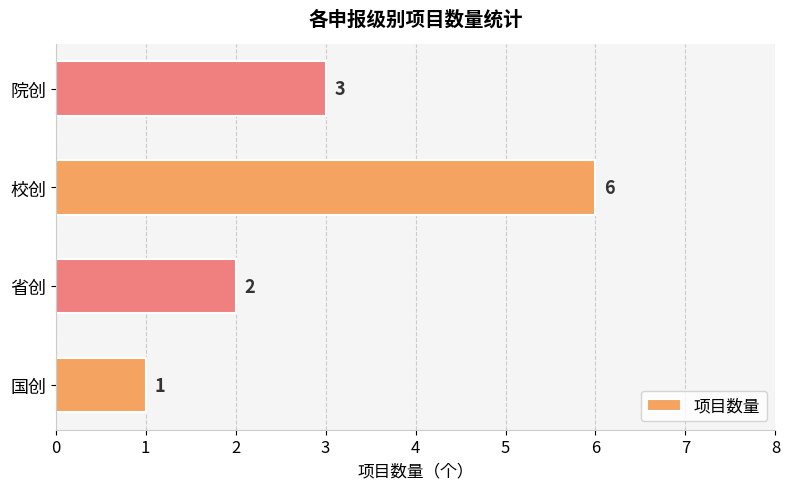

What is the average value?

3